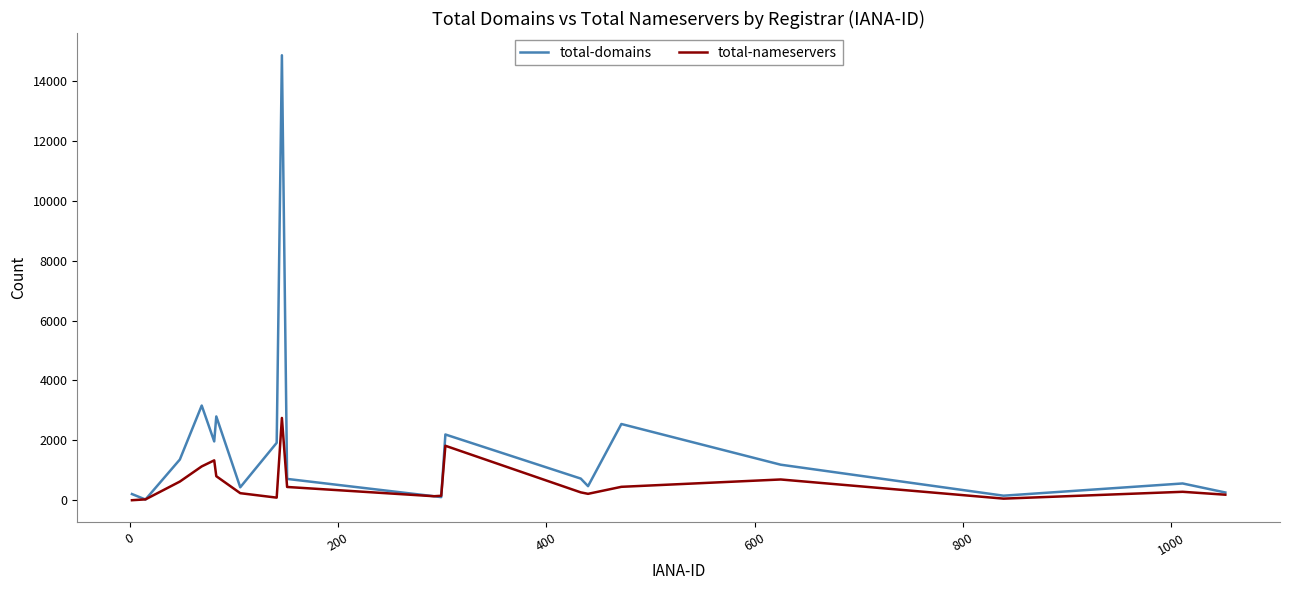

Which series has the largest range (max minus min)?

total-domains